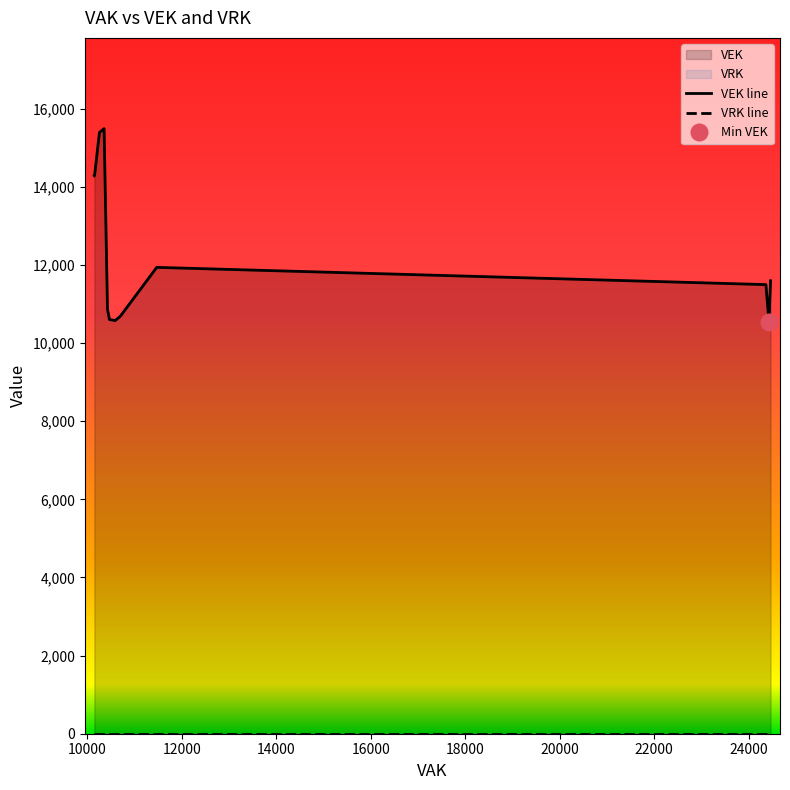

The VEK series shows 7117 at 24462. True or false?

False